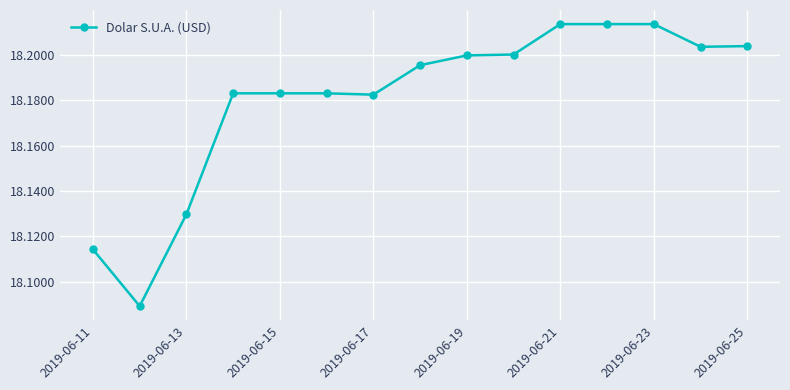

What is the sum of all values?

272.7